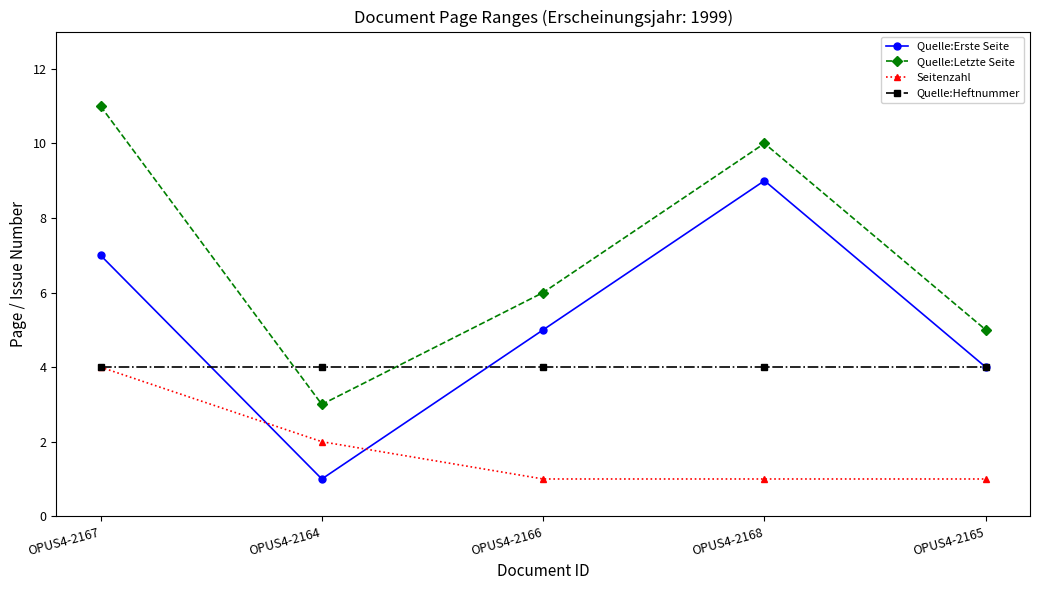

How many distinct data groups are displayed?

4